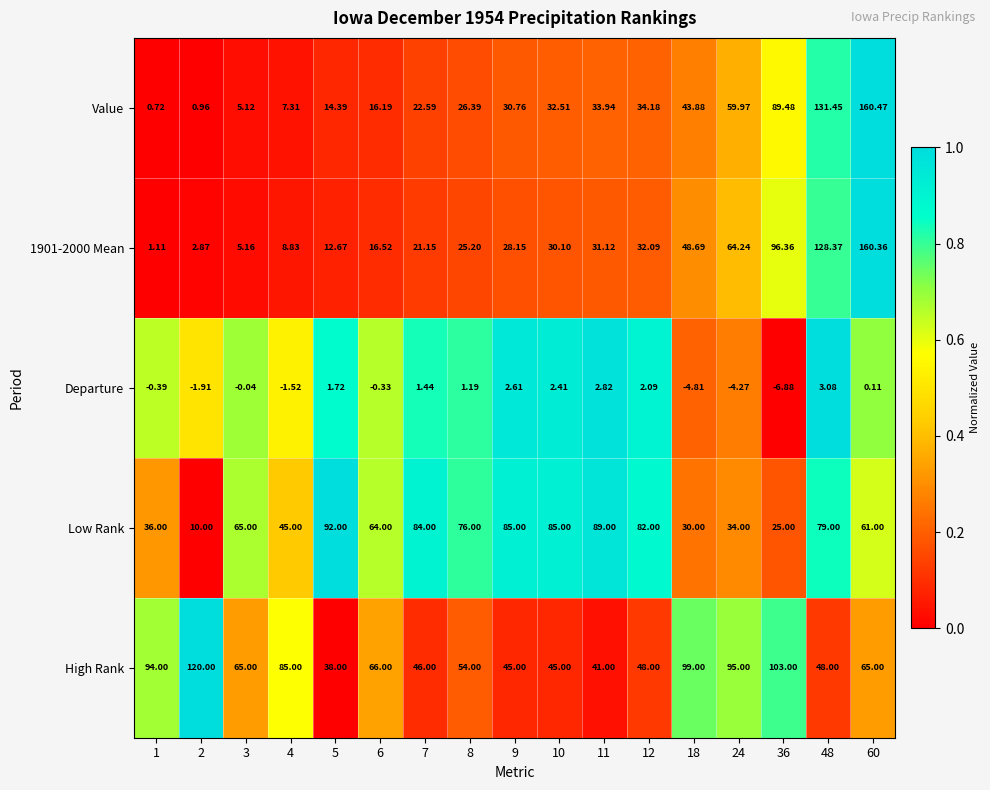

Which series has the largest range (max minus min)?

Value